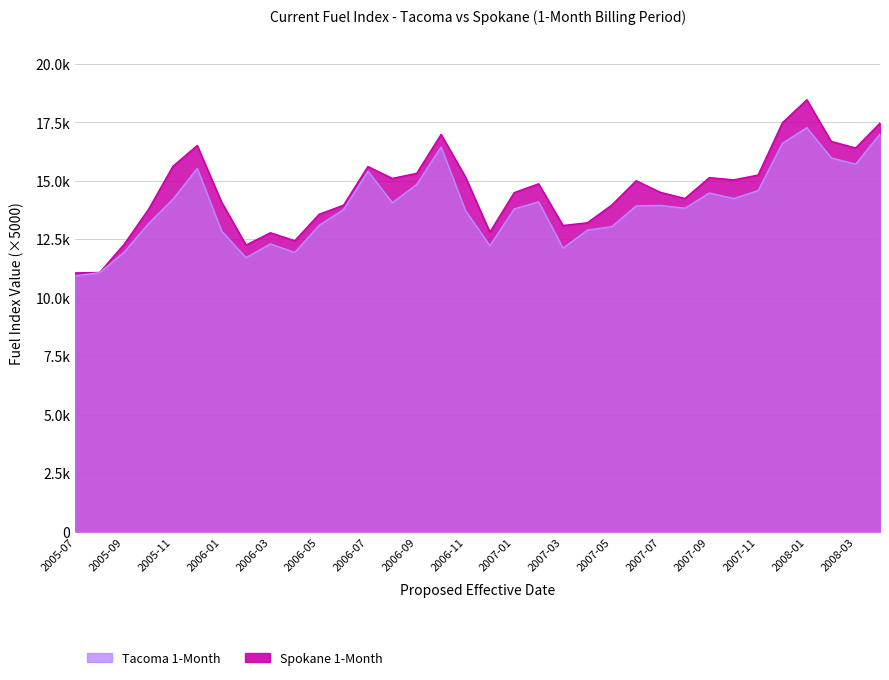

Reading left to right, transcribe all the data shown in this chart.

Tacoma 1-Month: 10938.1	11074.8	11948.0	13166.0	14209.4	15536.5	12854.1	11713.8	12302.8	11938.1	13100.5	13771.4	15417.8	14064.0	14846.4	16447.6	13732.2	12227.9	13797.8	14104.6	12121.2	12893.7	13041.2	13930.4	13948.8	13828.3	14482.4	14243.8	14585.9	16614.0	17274.8	15983.4	15714.2	17006.6
Spokane 1-Month: 11063.6	11081.1	12285.9	13777.8	15621.5	16514.2	14089.9	12254.9	12779.9	12439.9	13573.4	13960.2	15614.4	15106.4	15322.1	16990.0	15165.2	12808.4	14498.4	14875.2	13090.3	13207.9	13966.3	15006.5	14507.7	14246.8	15137.9	15043.9	15247.1	17490.8	18469.3	16686.1	16406.8	17471.2